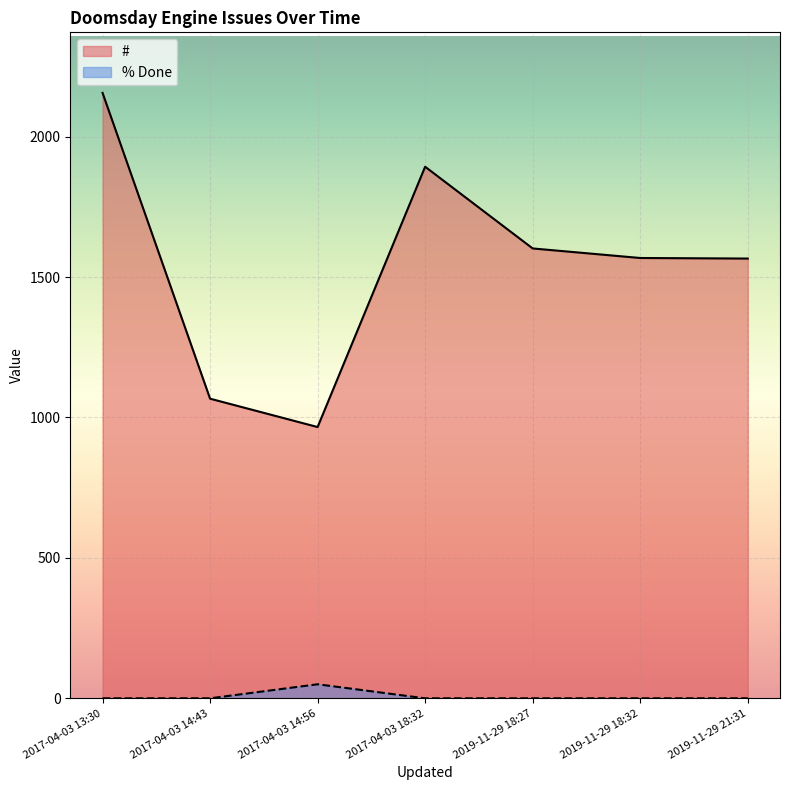

How many data points in # are above 1568?

3